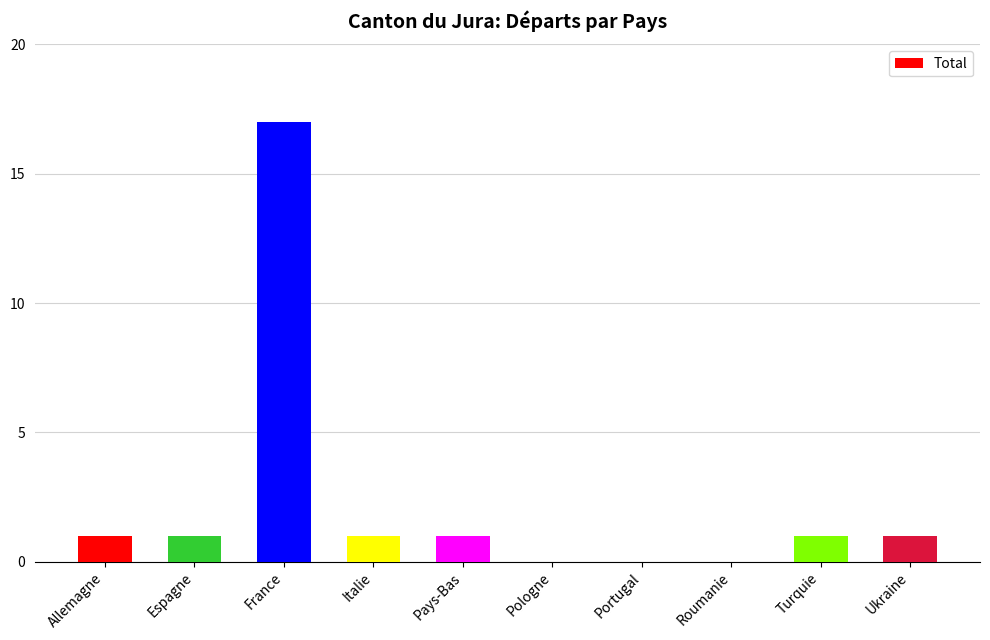

Reading left to right, transcribe all the data shown in this chart.

Allemagne=1	Espagne=1	France=17	Italie=1	Pays-Bas=1	Pologne=0	Portugal=0	Roumanie=0	Turquie=1	Ukraine=1